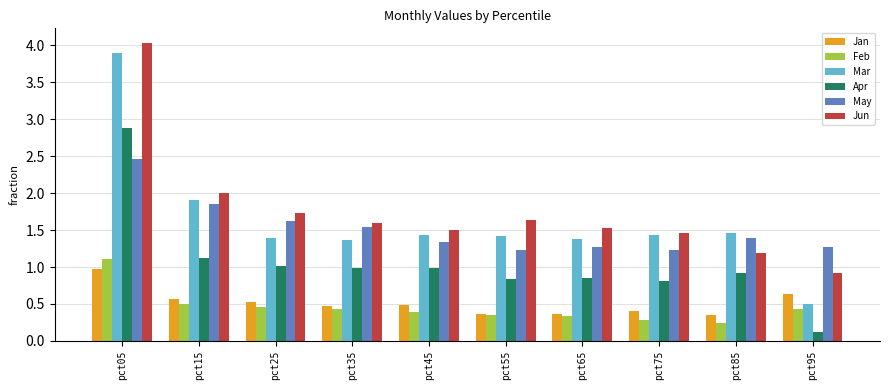

Is the value of Jan at pct55 greater than the value of Apr at pct85?

No